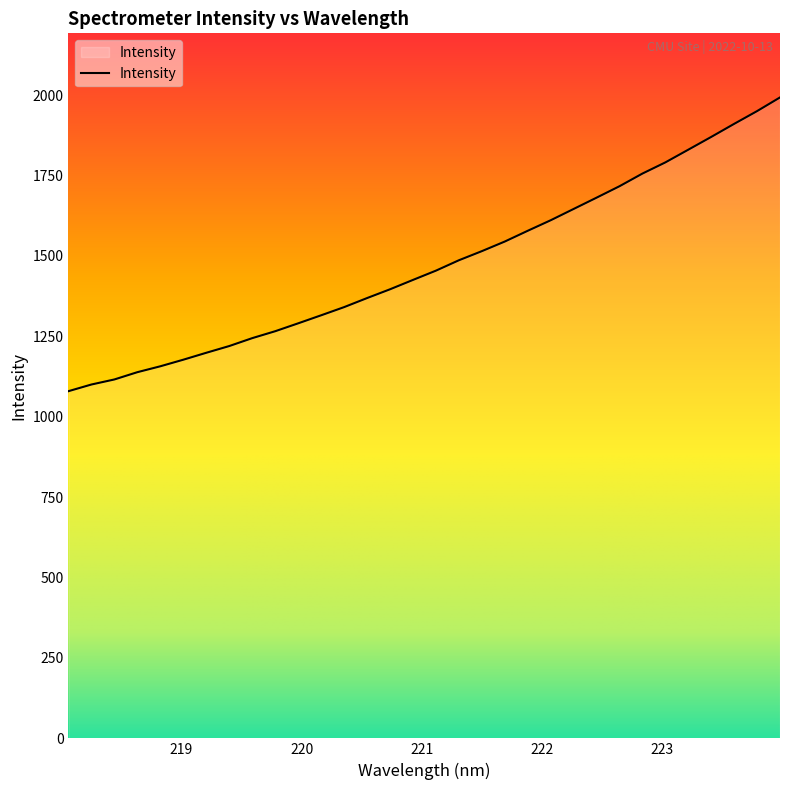

What is the smallest value displayed?

1079.3